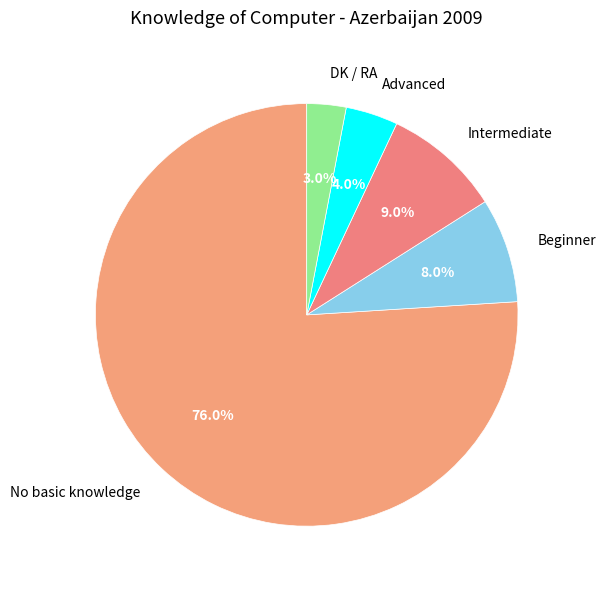

Count the number of slices in the pie.

5